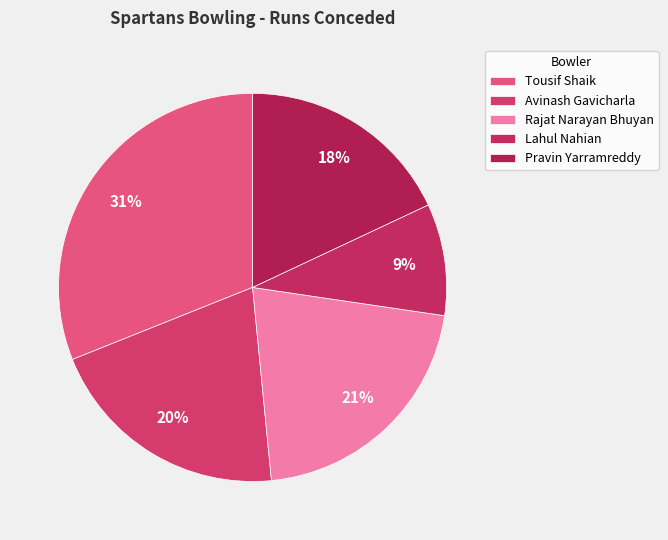

Between Lahul Nahian and Pravin Yarramreddy, which is larger?

Pravin Yarramreddy